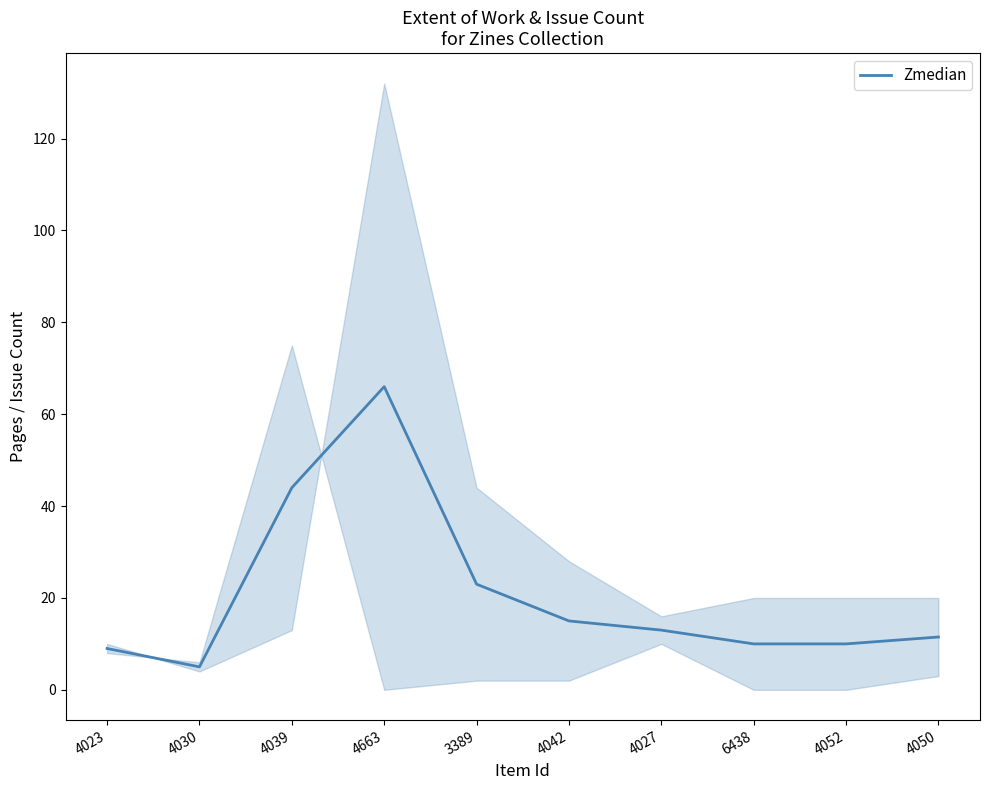

How many lines are shown in the chart?

1